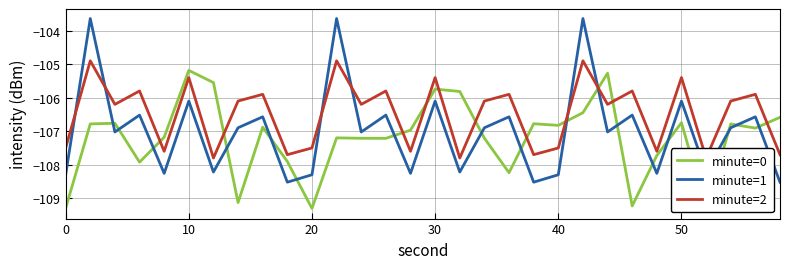

Rank the series by their maximum value, from highest to lowest.

minute=1, minute=2, minute=0